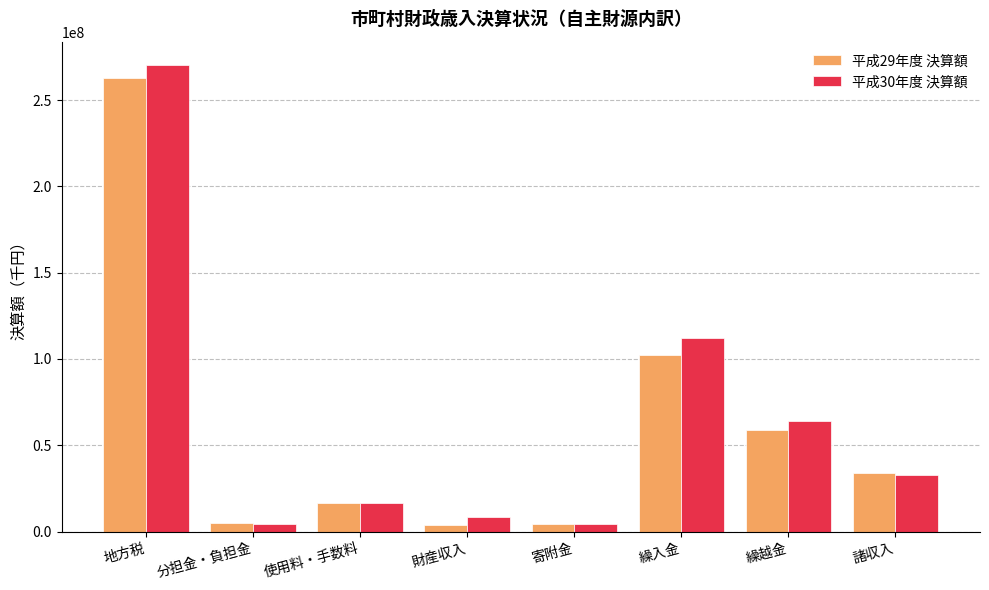

Which series changed the most between 地方税 and 諸収入?

平成30年度 決算額